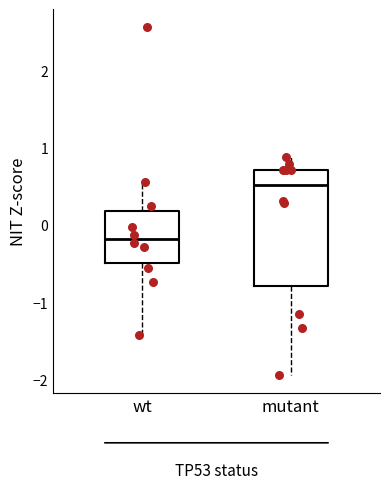

Where is the lower edge of the box for wt on the y-axis? The values are not printed on the chart, so give them approximately, as read against the axis.

-0.5